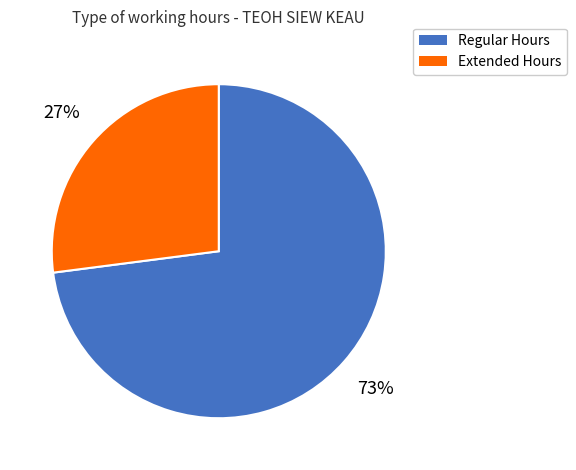

To the nearest percent, what is the difference between the largest and smallest slice percentages?

46%